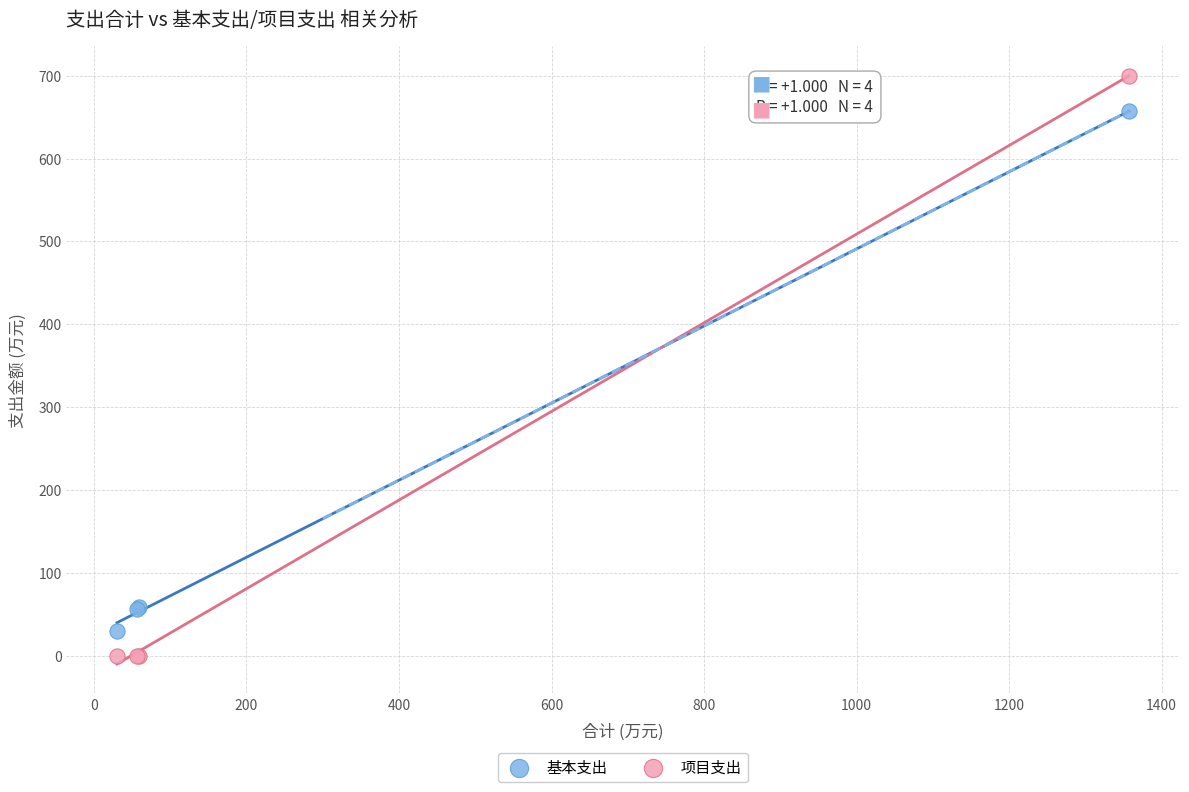

Which series has the widest spread of Y values?

项目支出